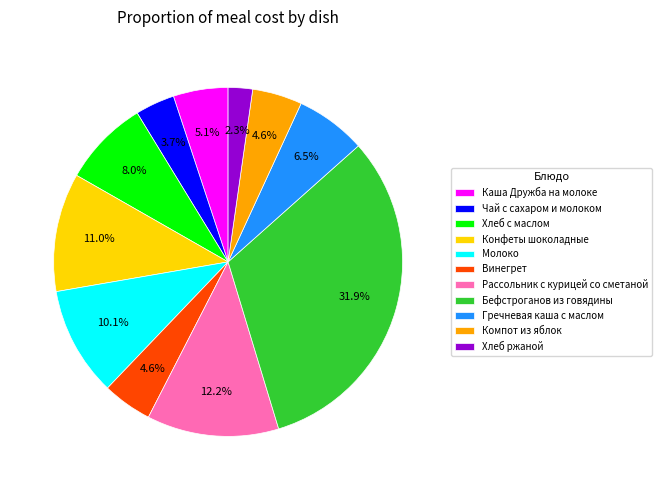

What percentage is the Конфеты шоколадные slice, to the nearest percent?

11%